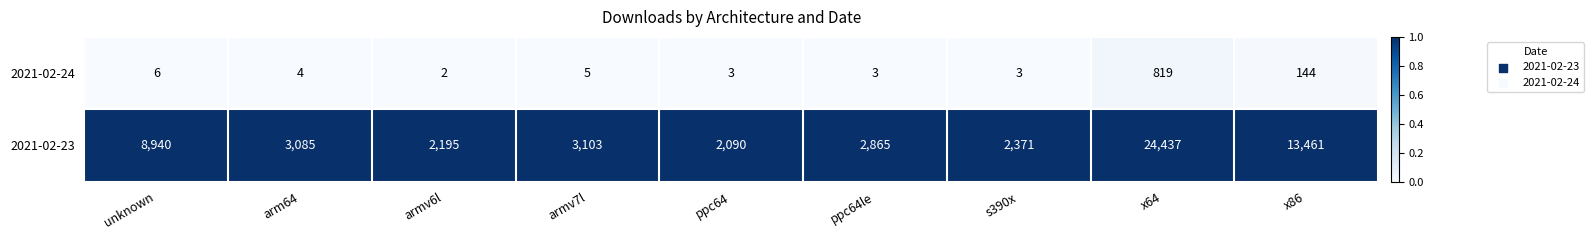

True or false: 2021-02-23 has a value of 3364 at armv6l.

False